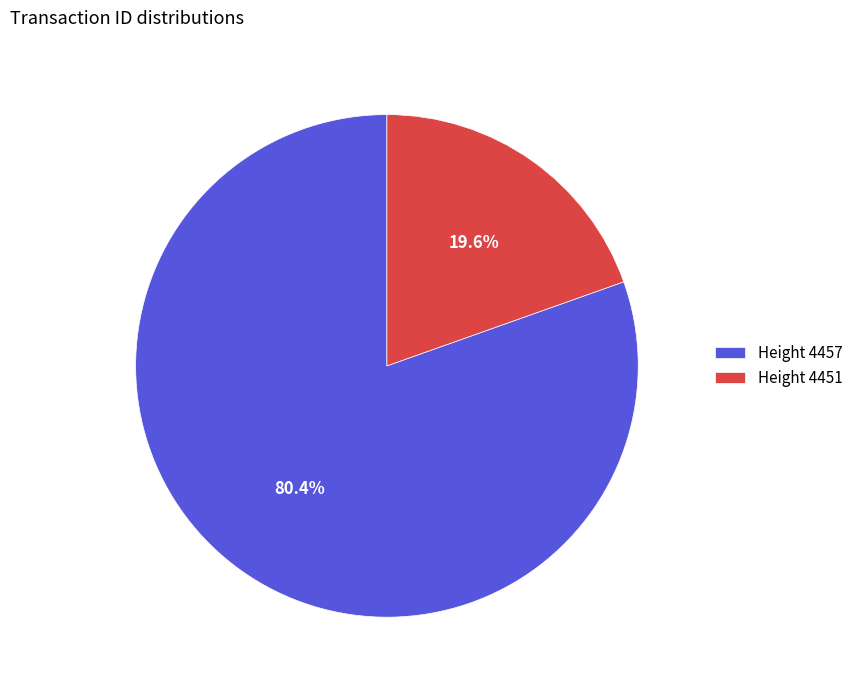

Which has a higher value, Height 4457 or Height 4451?

Height 4457